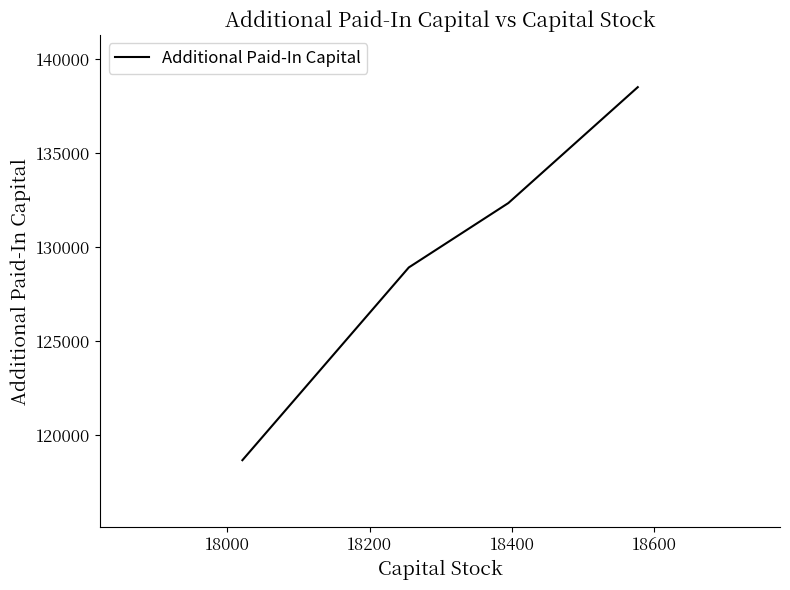

What is the average value?

129624